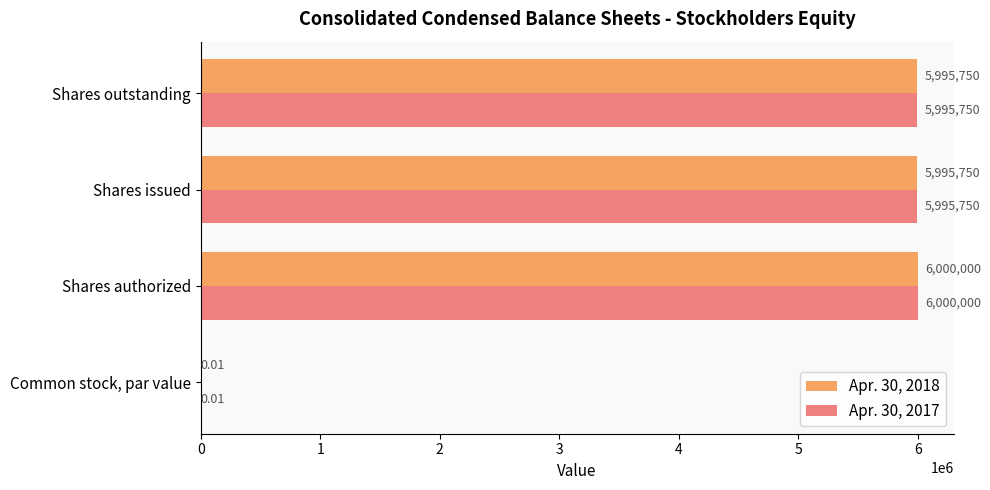

What is the sum of the Apr. 30, 2018 values at Shares outstanding and Shares authorized?

11995750.0